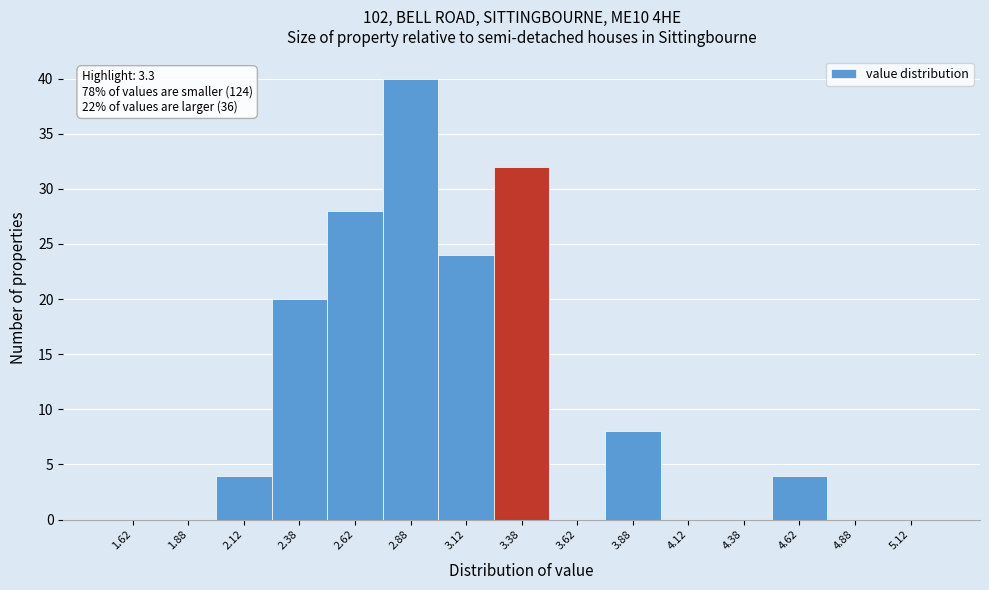

Over which range of the x-axis is the bar tallest?

2.75 to 3.00